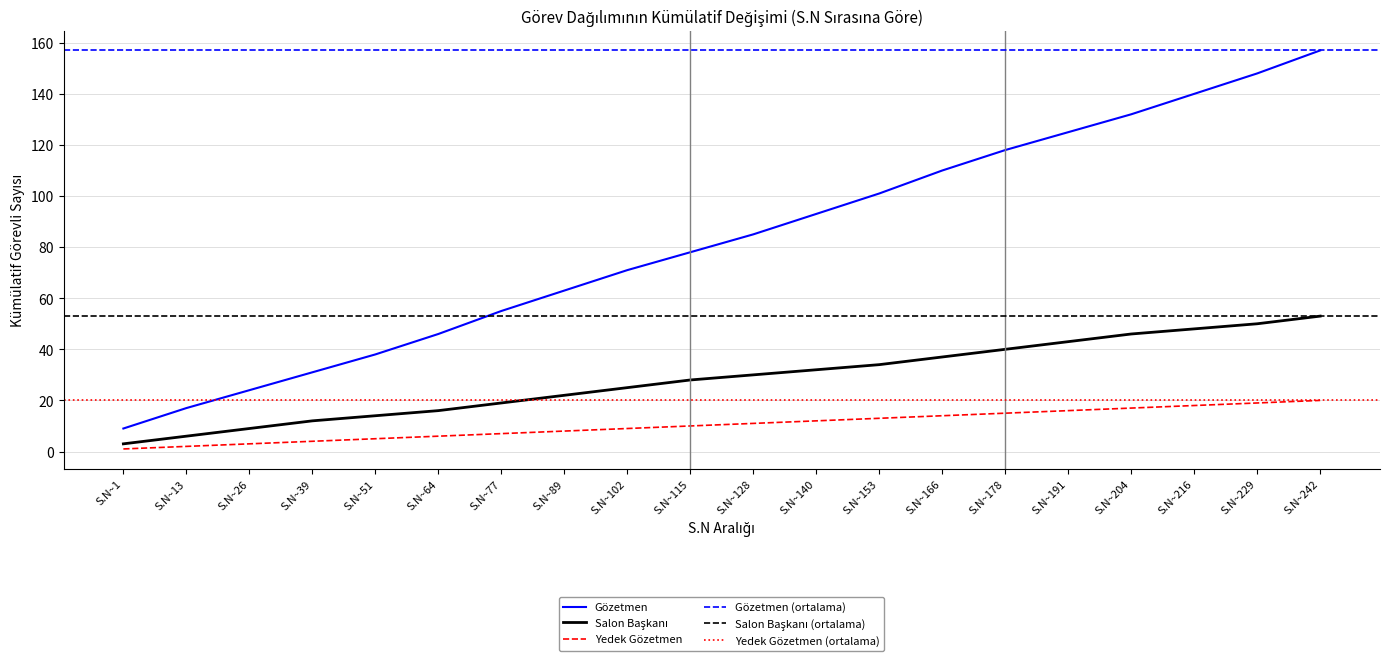

True or false: Gözetmen has more than 0 points higher than both neighbors.

False